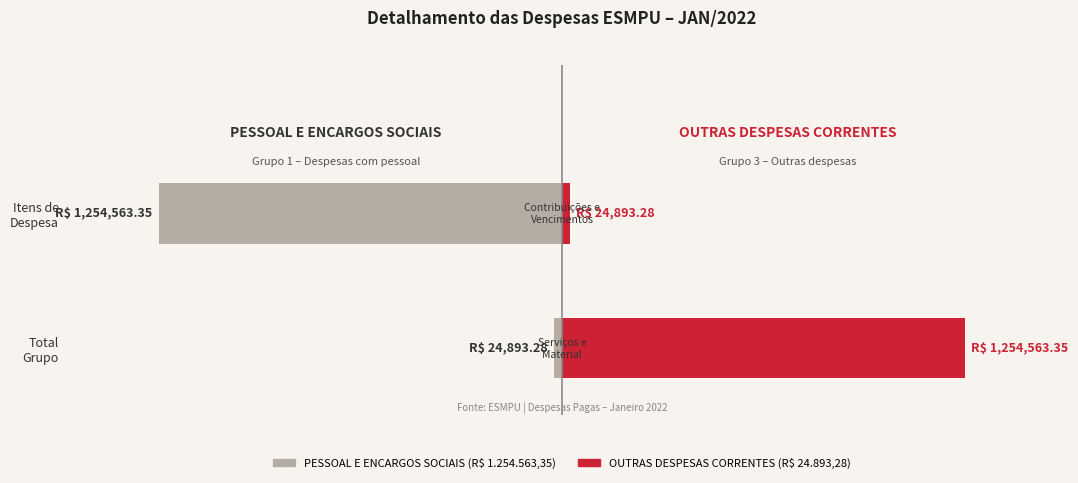

At which category is the sum across all series the highest?

Total Grupo